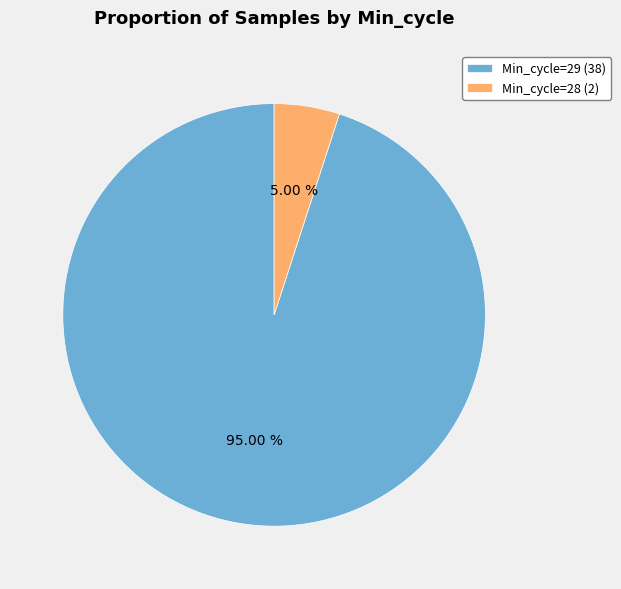

Which category has the smallest portion of the pie?

Min_cycle=28 (2)